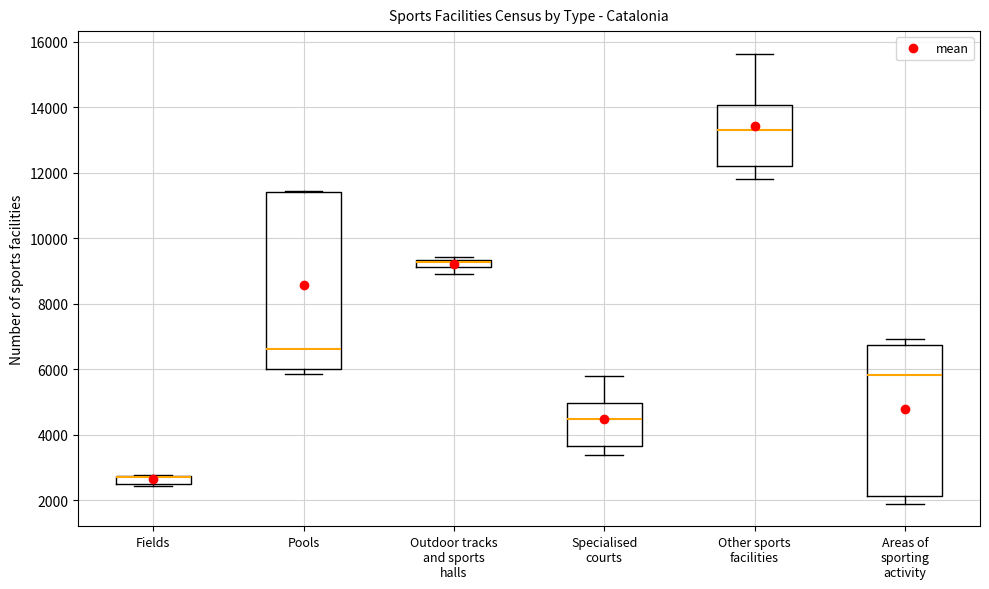

Which box is the tallest, from its lower edge to its upper edge?

Pools